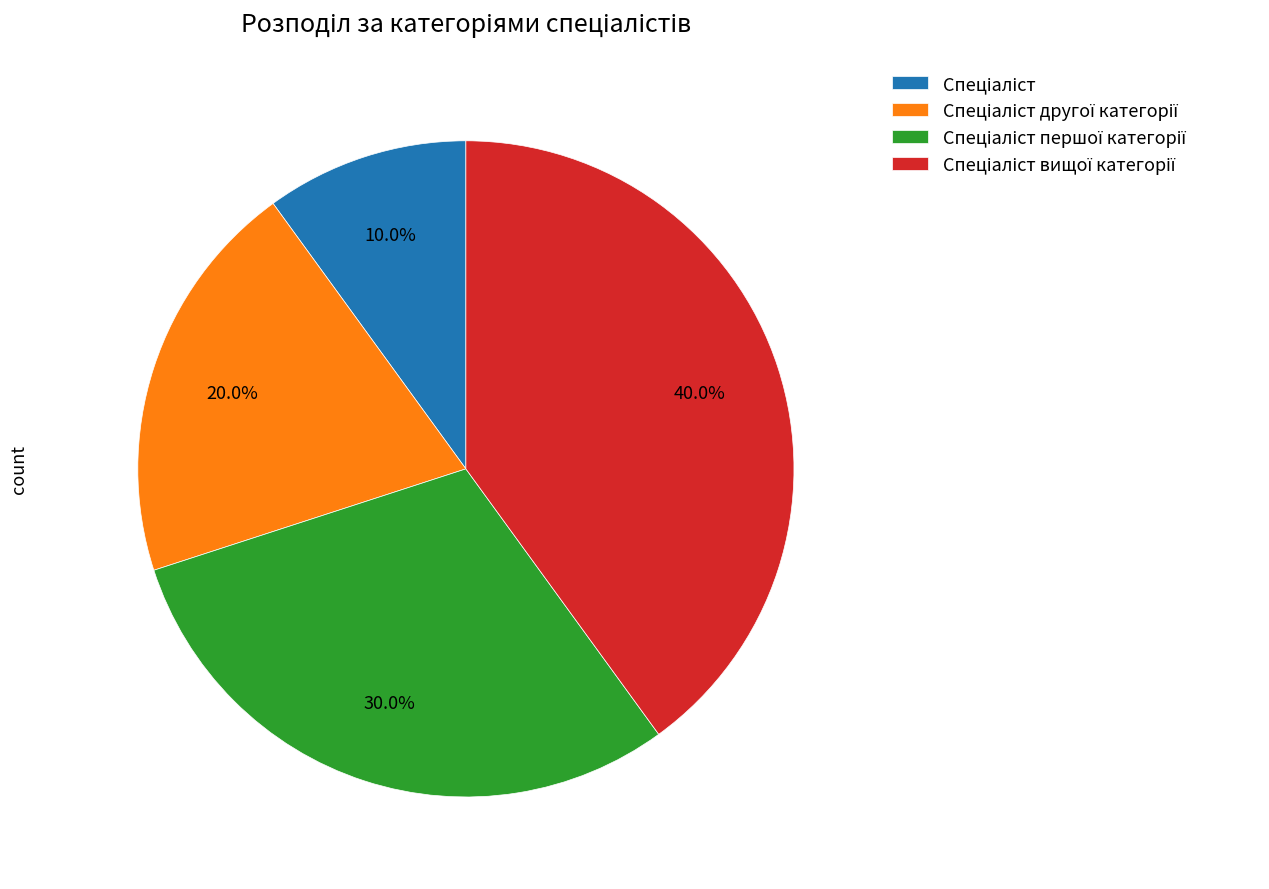

Is there any slice that represents more than half of the pie?

No